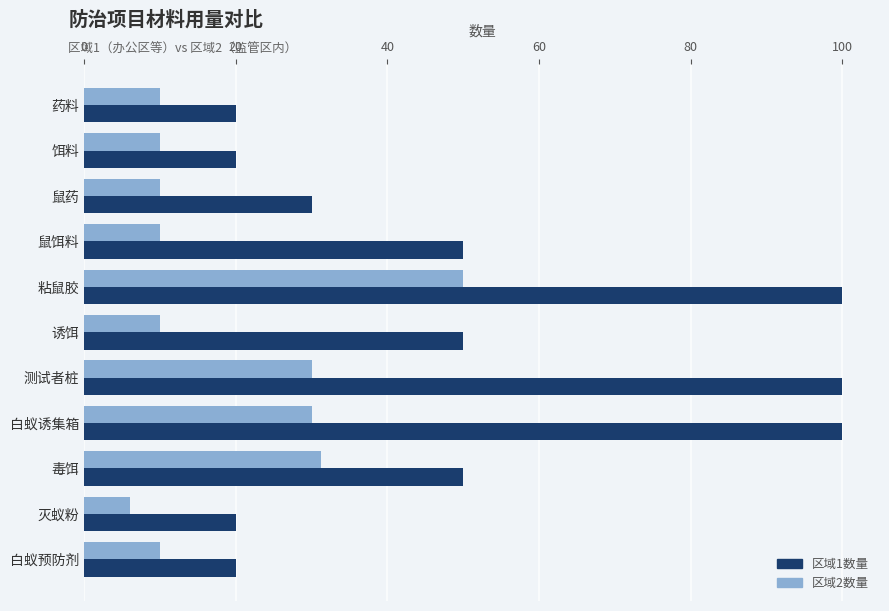

What is the average value of the 区域1数量 series?

50.9